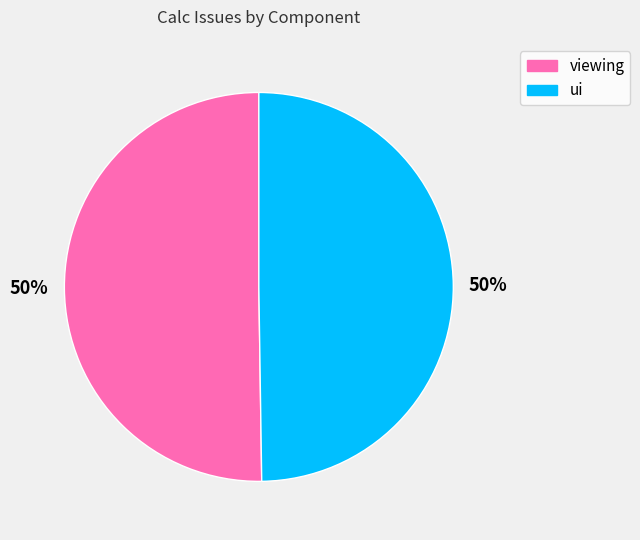

To the nearest percent, what is the average slice percentage?

50%